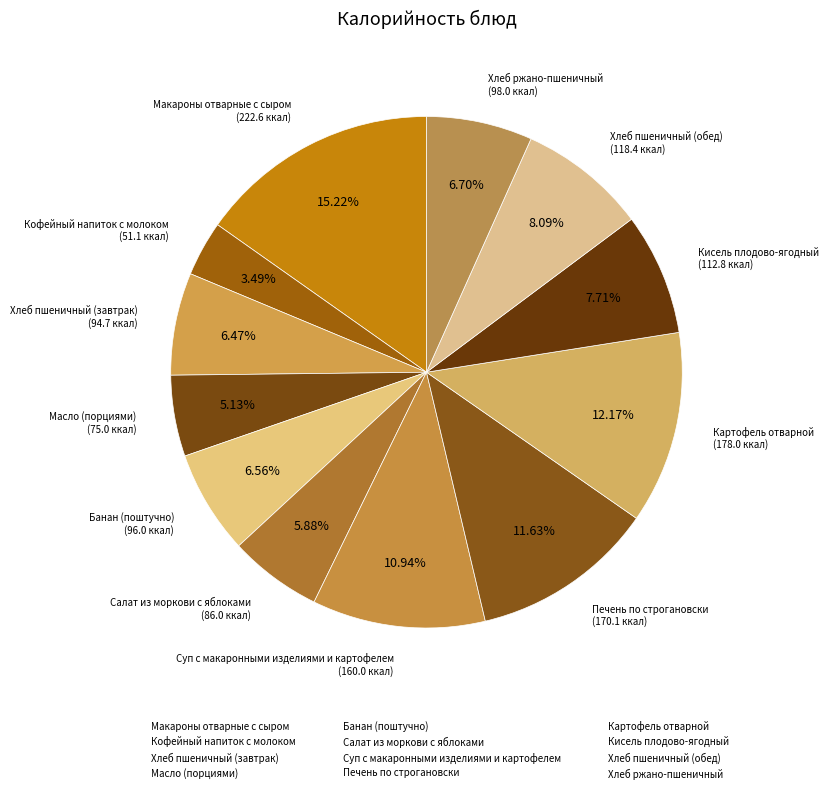

How many segments does this pie chart have?

12